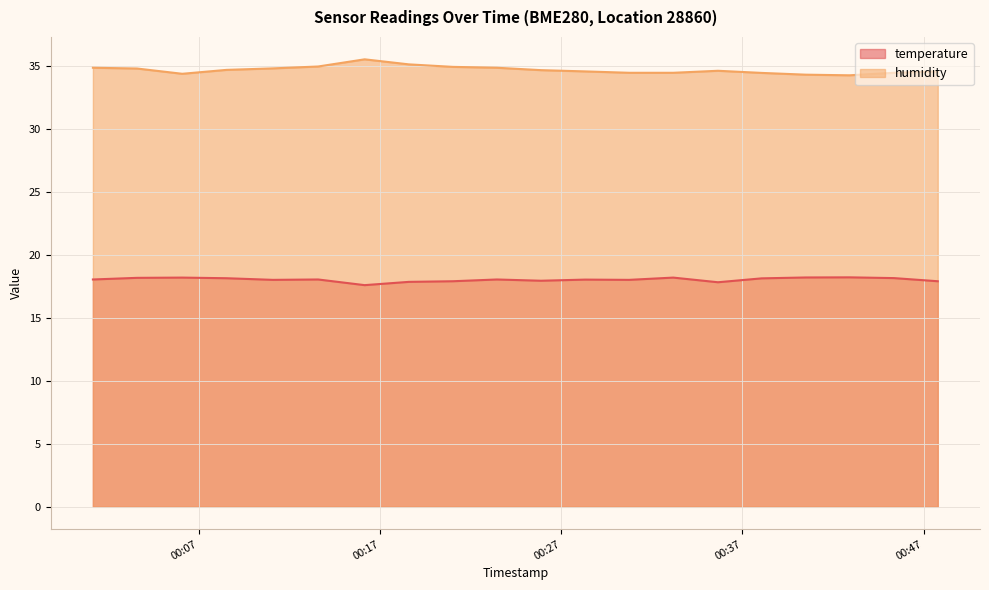

What is the maximum value for humidity?

35.6